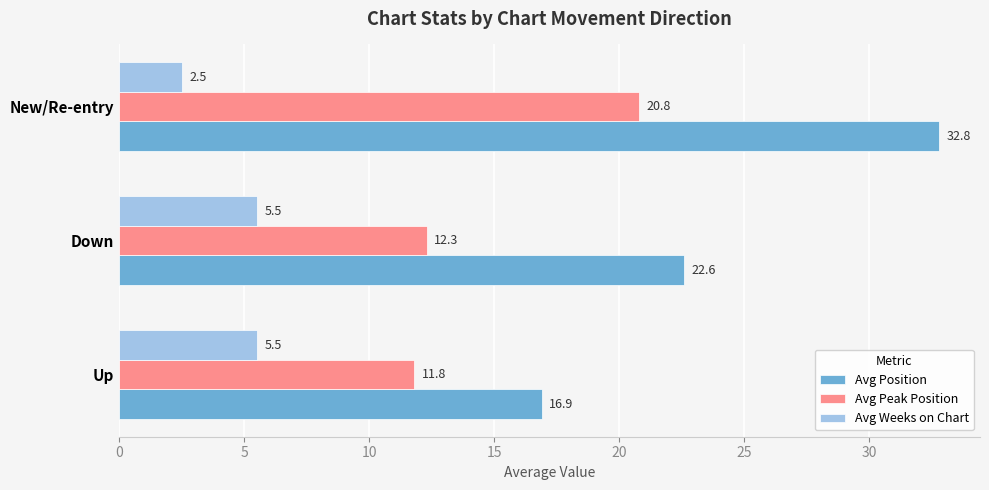

Which series has the largest total across all categories?

Avg Position